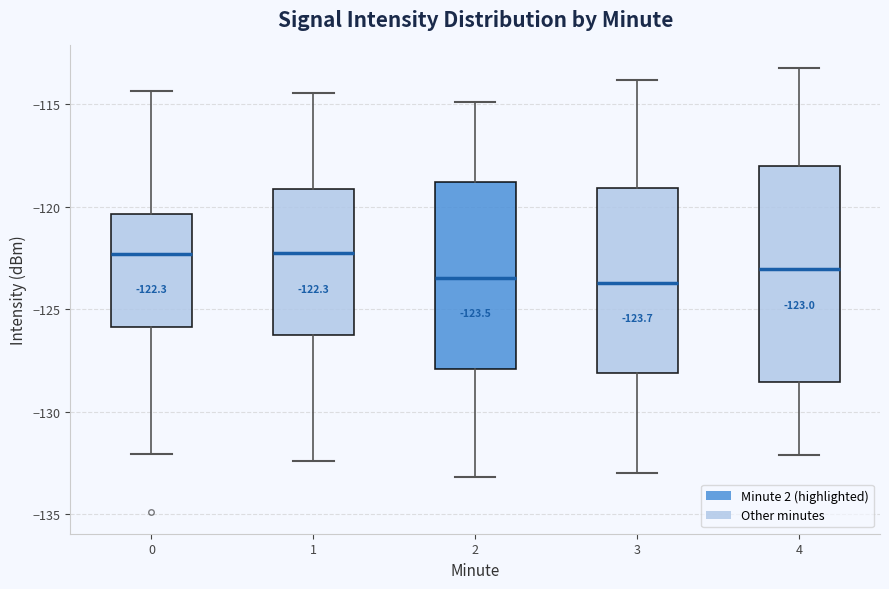

Which box is the tallest, from its lower edge to its upper edge?

4